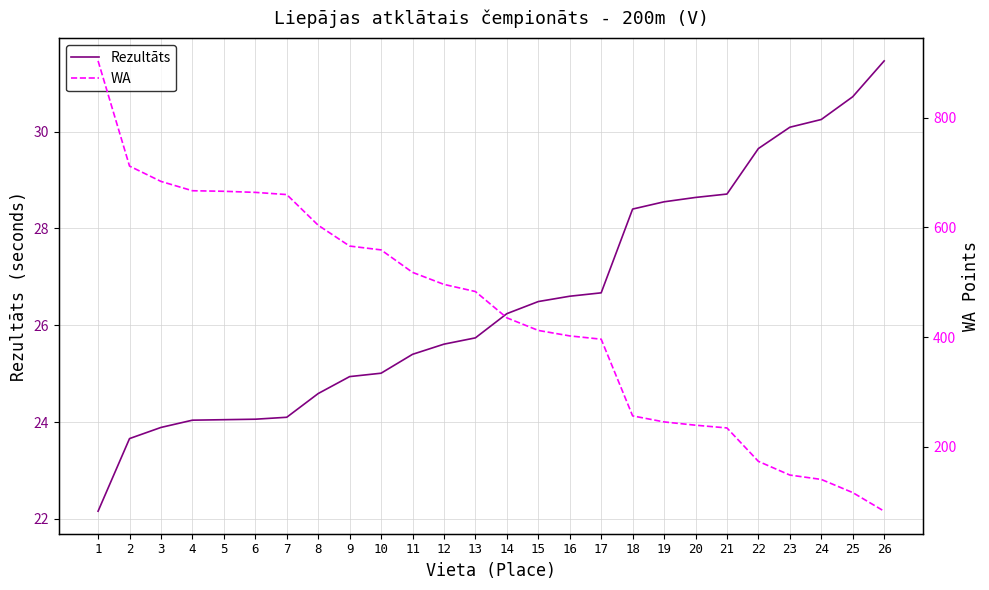

At which label does WA first exceed 483?

1